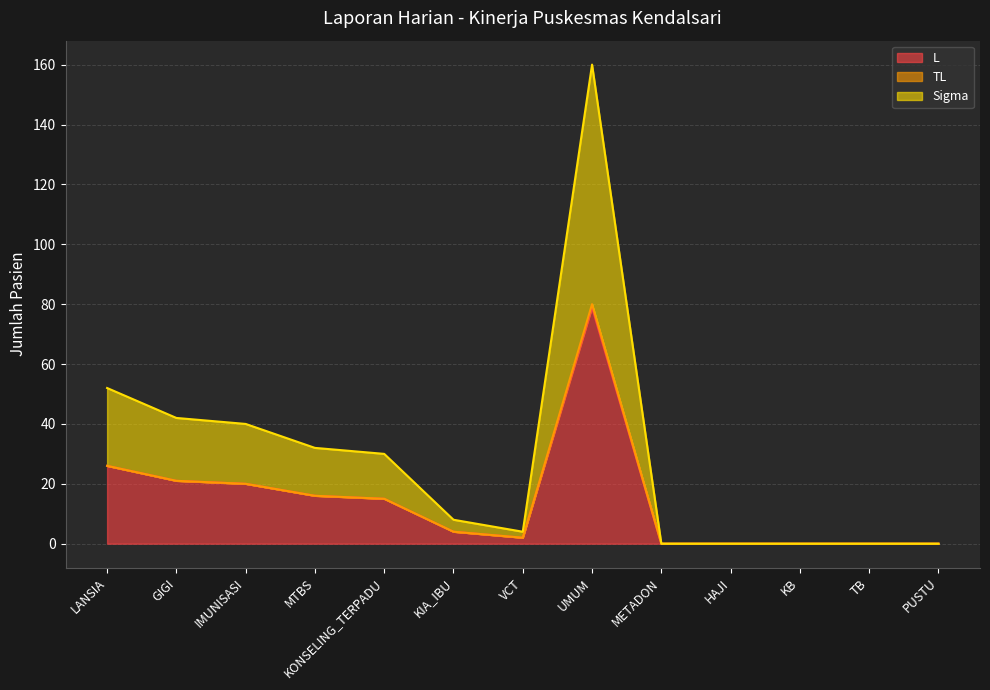

What is the total value across all series at GIGI?

42